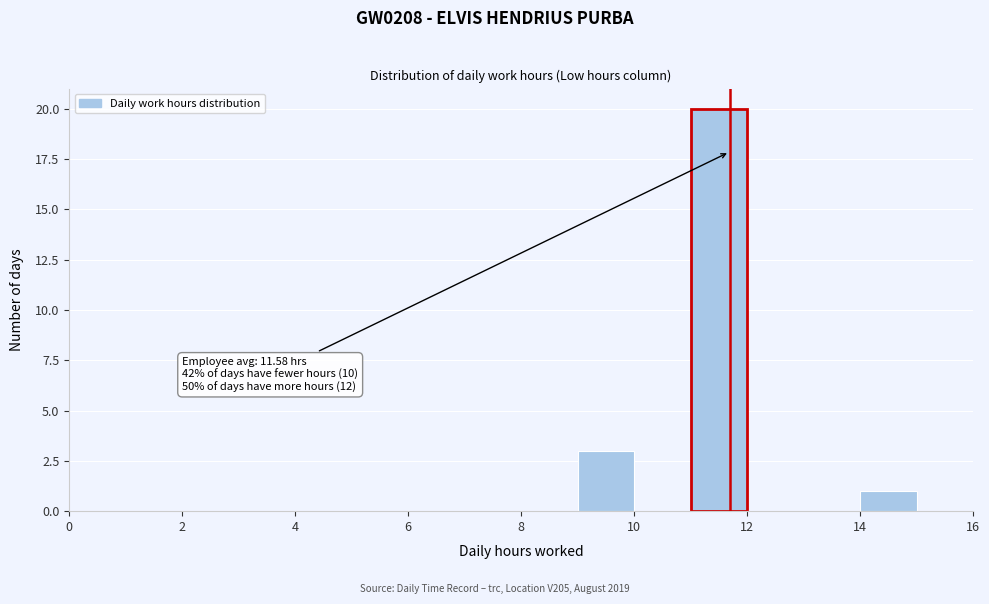

Over which range of the x-axis is the bar tallest?

11 to 12